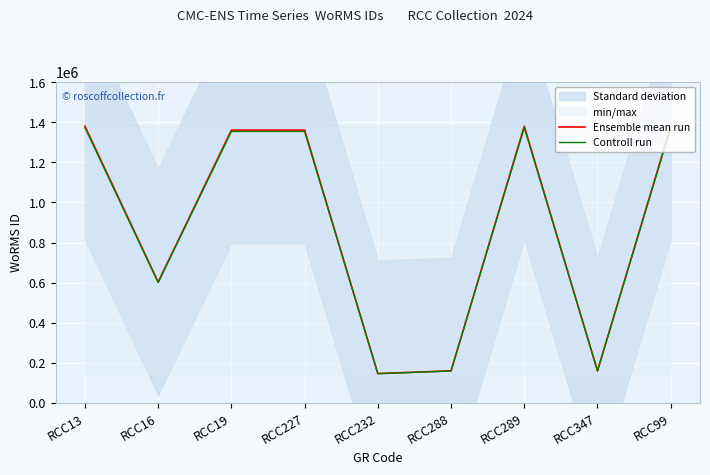

How many lines are shown in the chart?

2